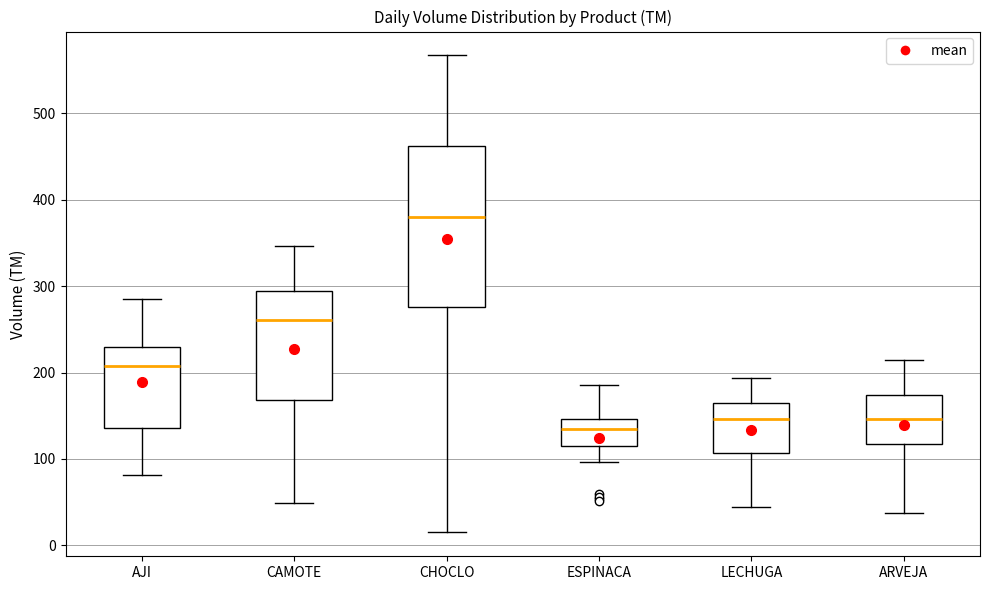

Reading left to right, read every box against the y-axis: the position of its median line, the range the box covers, and the ends of its whiskers. The values are not printed on the chart, so give them approximately, as read against the axis.

AJI: median 210, box 140 to 230, whiskers 80 to 290
CAMOTE: median 260, box 170 to 290, whiskers 50 to 350
CHOCLO: median 380, box 280 to 460, whiskers 20 to 570
ESPINACA: median 140, box 120 to 150, whiskers 100 to 190
LECHUGA: median 150, box 110 to 160, whiskers 40 to 190
ARVEJA: median 150, box 120 to 170, whiskers 40 to 210